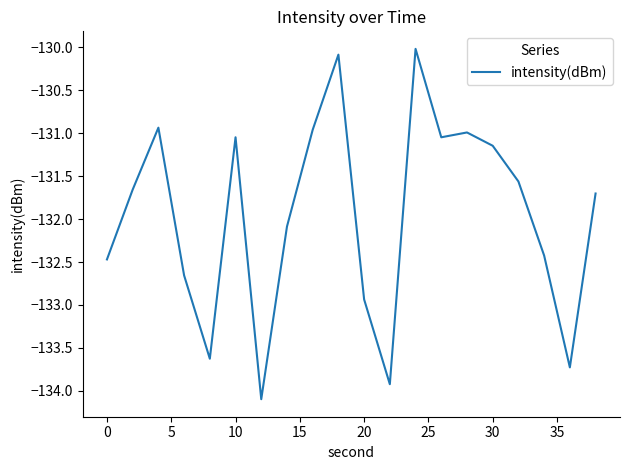

What is the maximum value shown in the chart?

-130.0